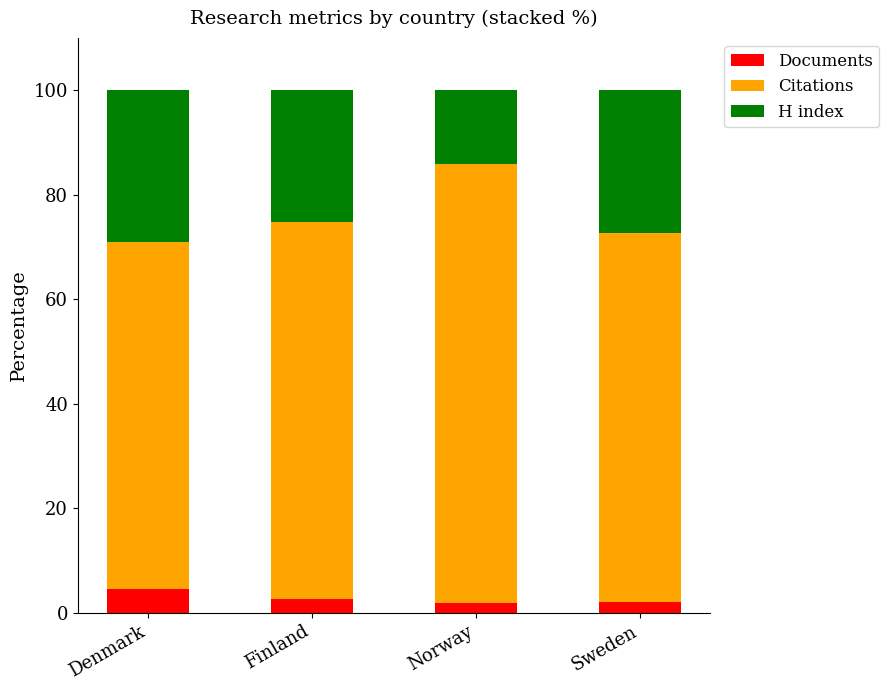

Read the Documents value at Finland.

2.6